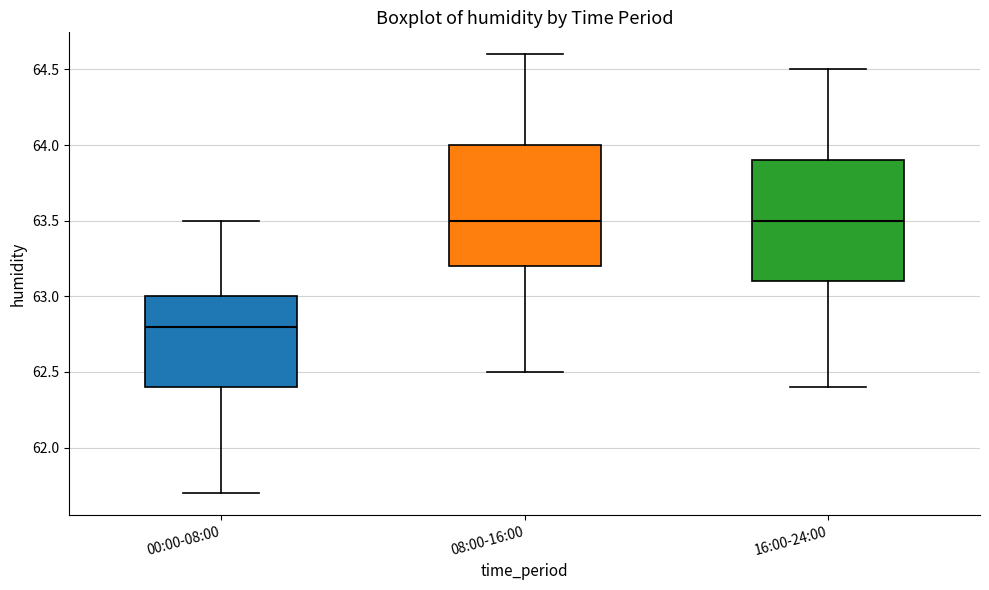

Reading left to right, transcribe this box plot: for each box, give where its median line is, the range the box spans, and where its two whiskers end, as read against the y-axis. The values are not printed on the chart, so give them approximately, as read against the axis.

00:00-08:00: median 62.8, box 62.4 to 63.0, whiskers 61.7 to 63.5
08:00-16:00: median 63.5, box 63.2 to 64.0, whiskers 62.5 to 64.6
16:00-24:00: median 63.5, box 63.1 to 63.9, whiskers 62.4 to 64.5